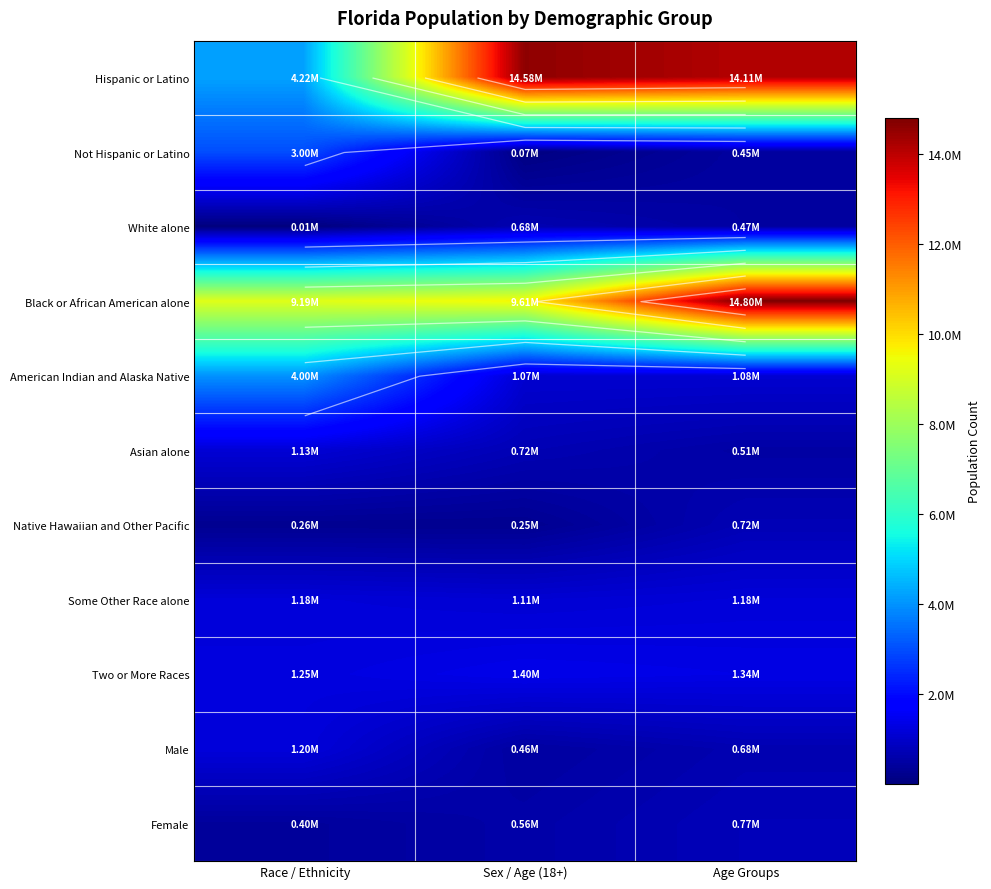

Which category has the lowest value across all series?

Race / Ethnicity